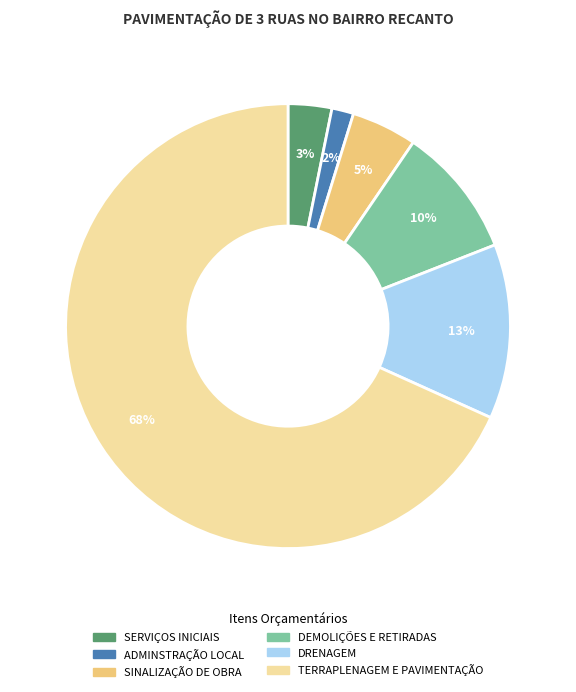

To the nearest percent, what percentage of the pie is DEMOLIÇÕES E RETIRADAS?

10%